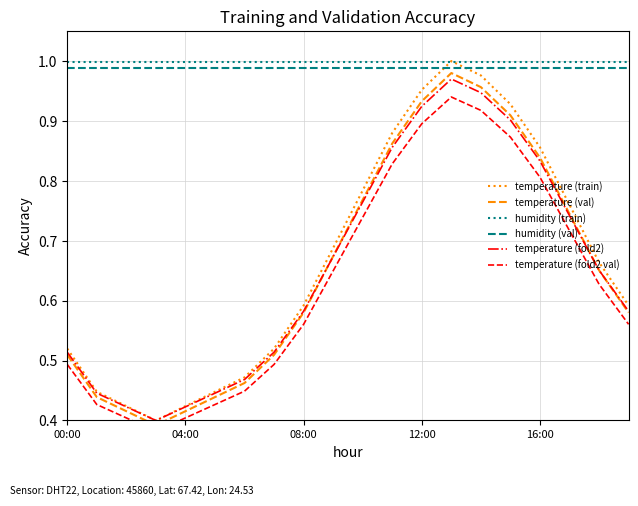

Rank the series by their maximum value, from highest to lowest.

temperature (train), humidity (train), humidity (val), temperature (val), temperature (fold2), temperature (fold2 val)